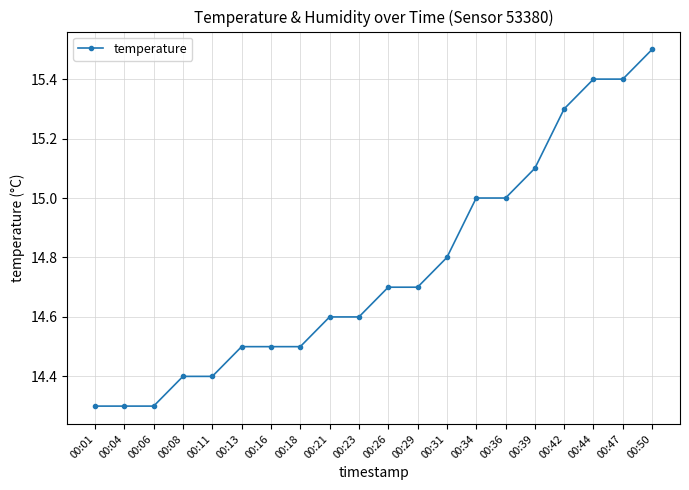

Approximately how many times larger is the value at 00:31 compared to 00:13?

1.0